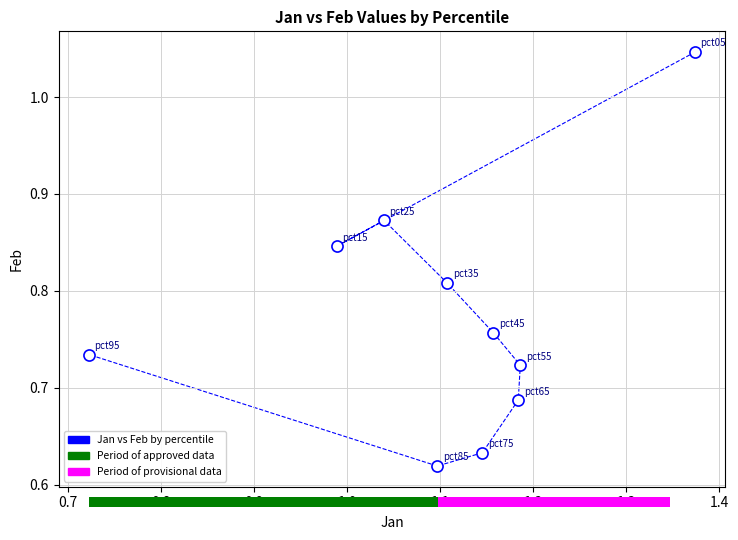

What is the average X value?

1.1